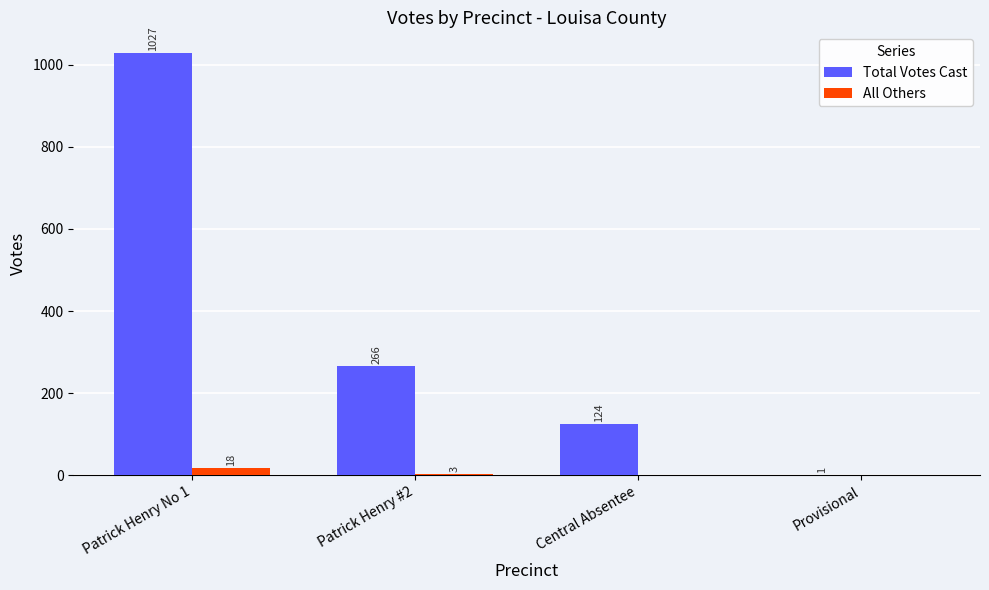

The value of All Others at Provisional is 0. True or false?

True